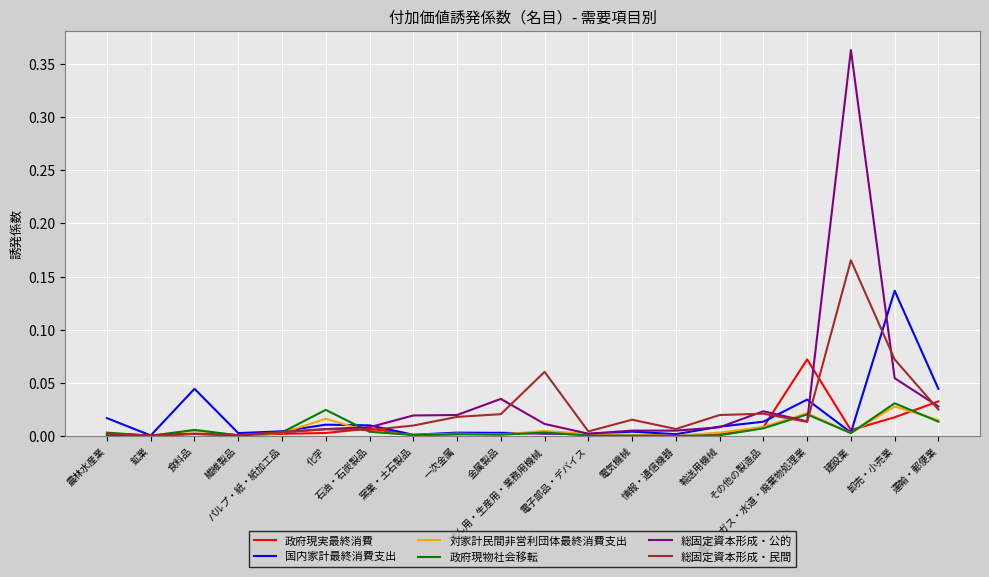

In 対家計民間非営利団体最終消費支出, how many points are higher than both neighbors (excluding endpoints)?

6